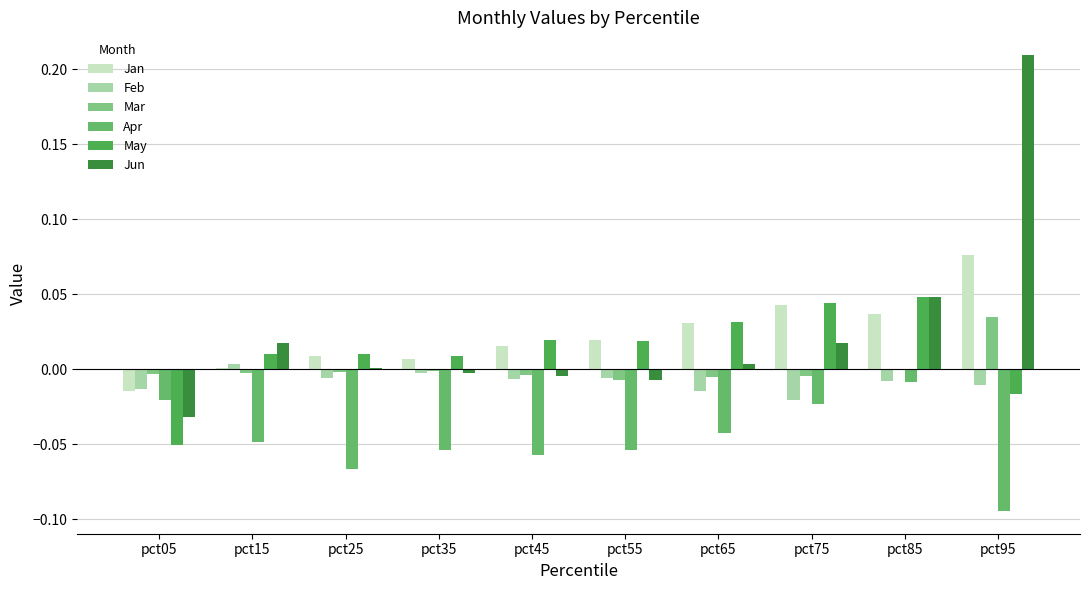

How many categories are shown in the chart?

10